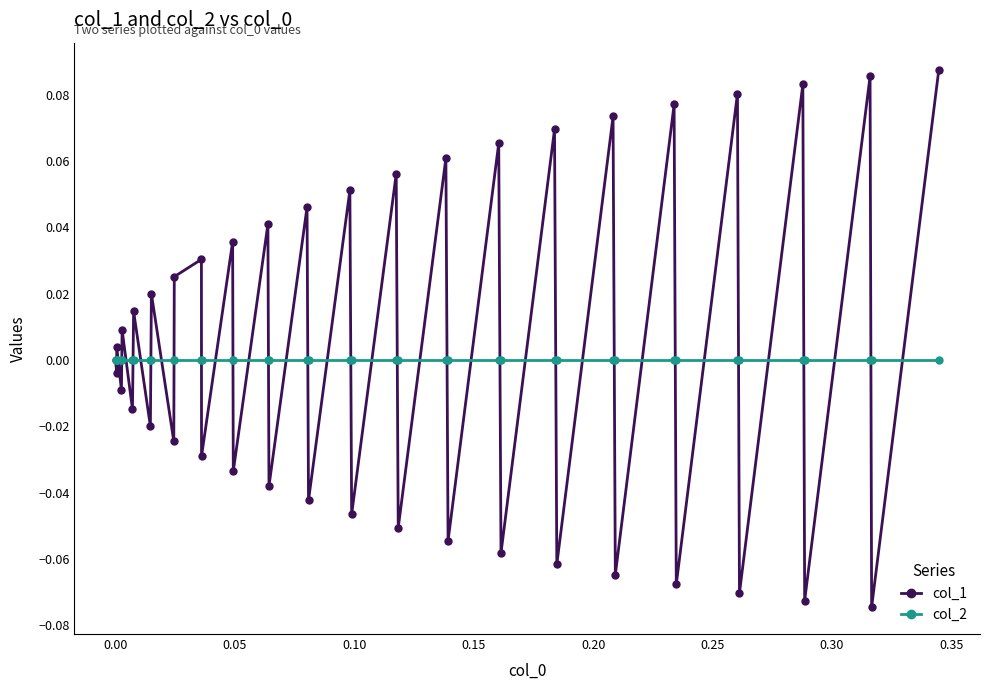

List the series in order of their peak value, highest first.

col_1, col_2